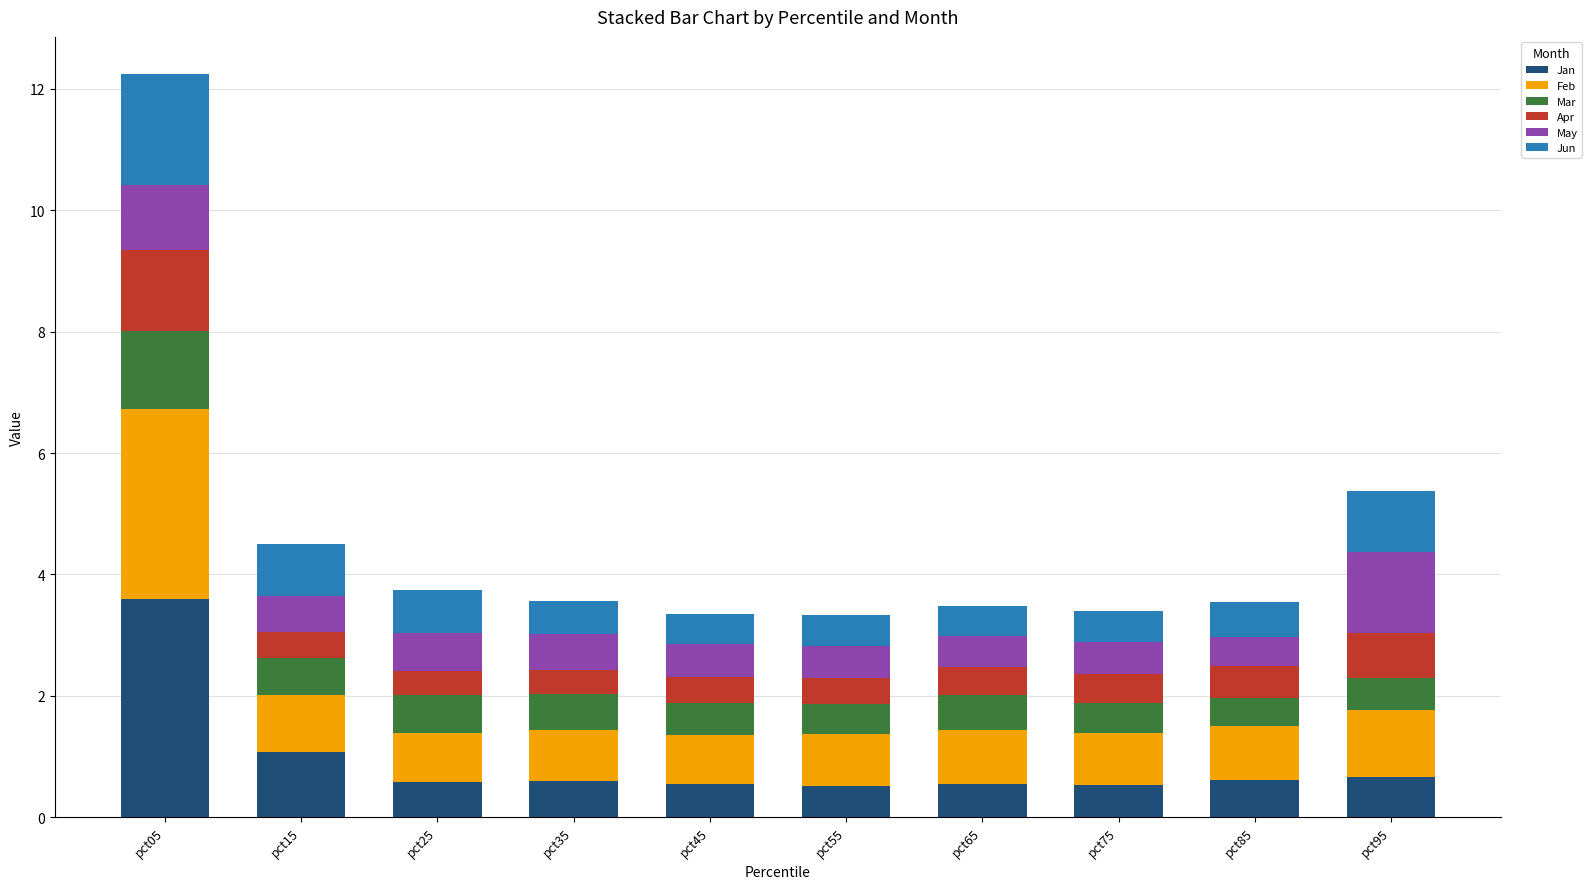

At which label does Jan reach its peak?

pct05